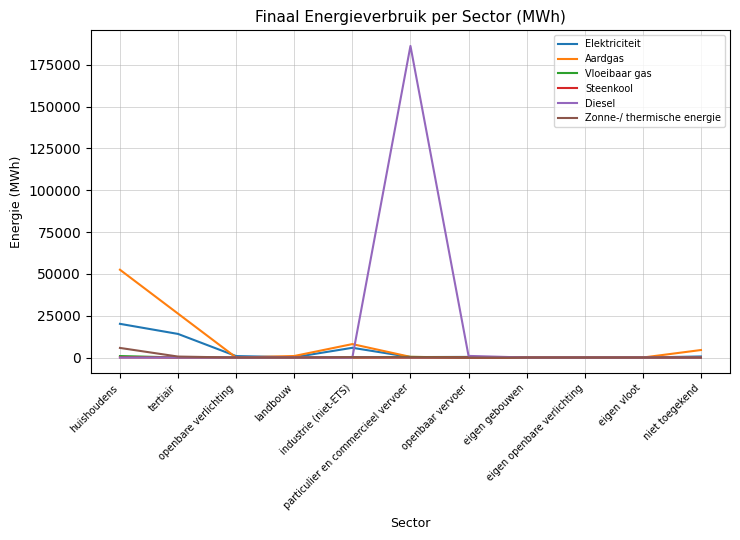

Does the chart display data point markers on the line(s)?

No